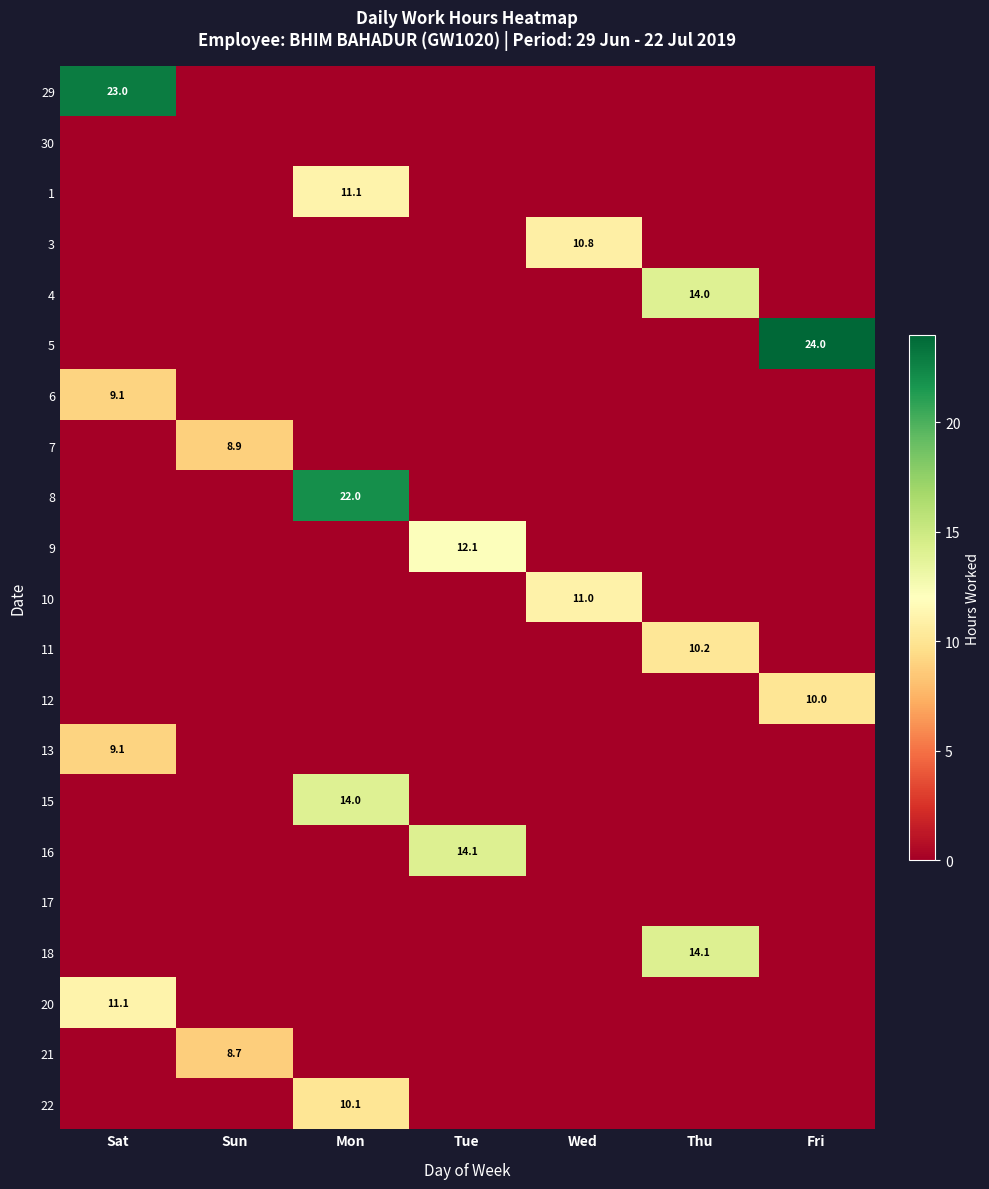

The value of 18 at Thu is 18.4. True or false?

False